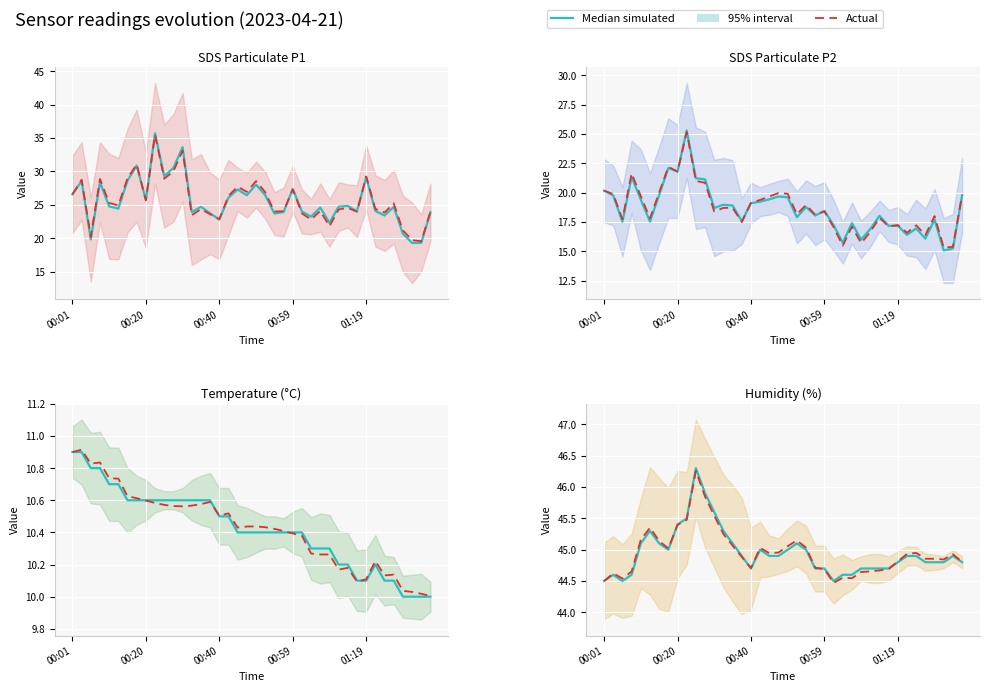

What is the difference between the maximum and second lowest values in the Actual series?

1.8